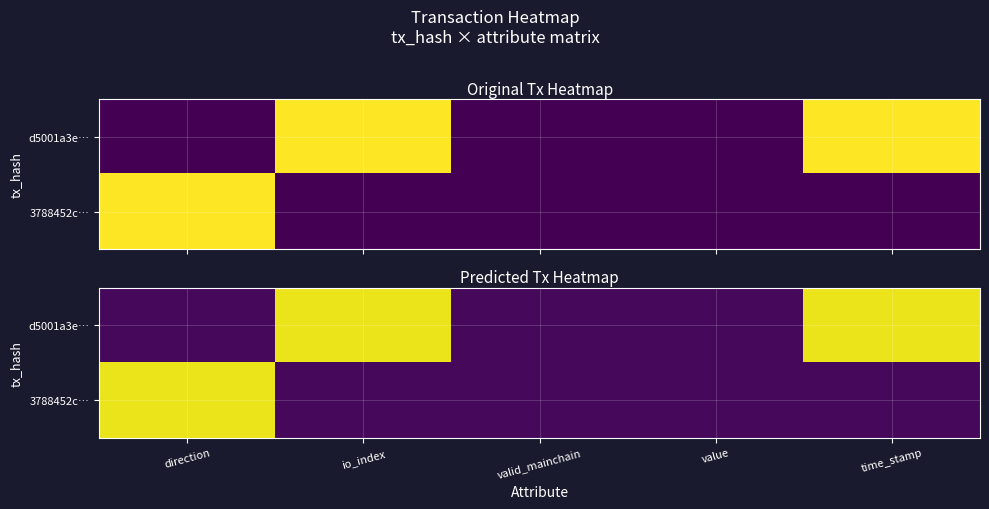

How many series are shown in this chart?

2